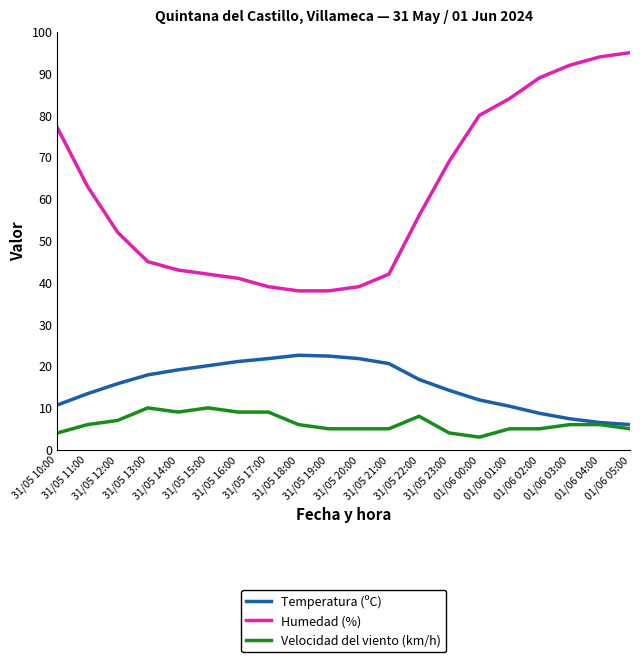

True or false: Humedad (%) and Velocidad del viento (km/h) intersect in this chart.

False